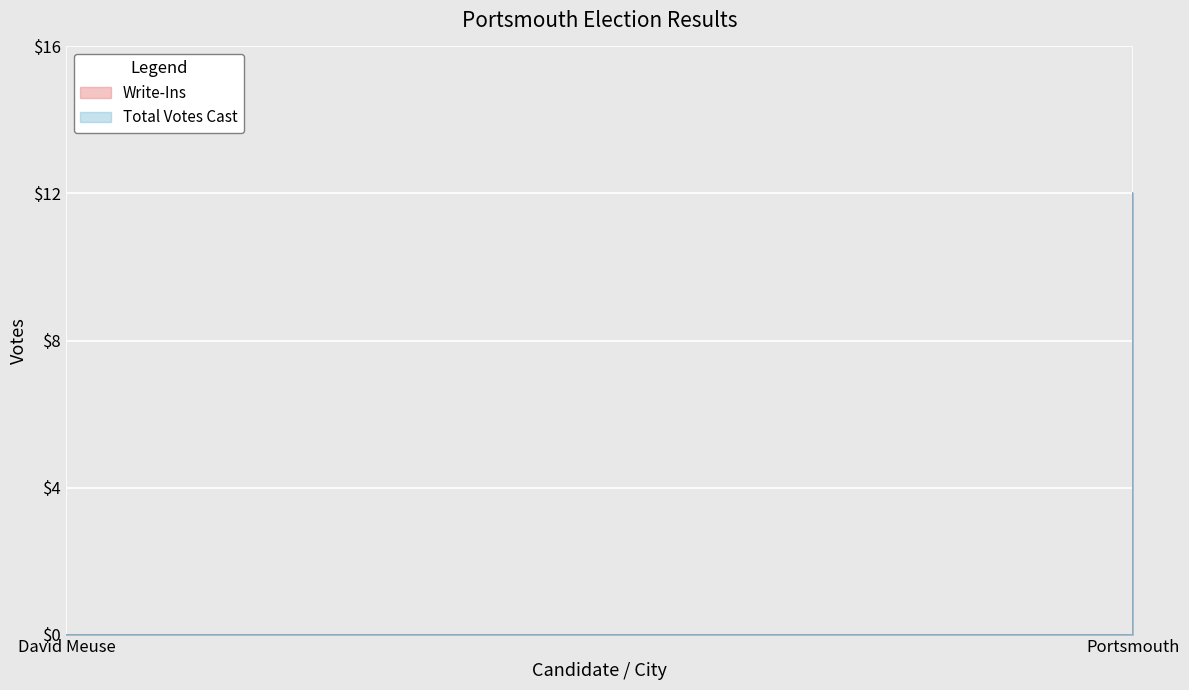

How many data points in Total Votes Cast are less than 12?

1